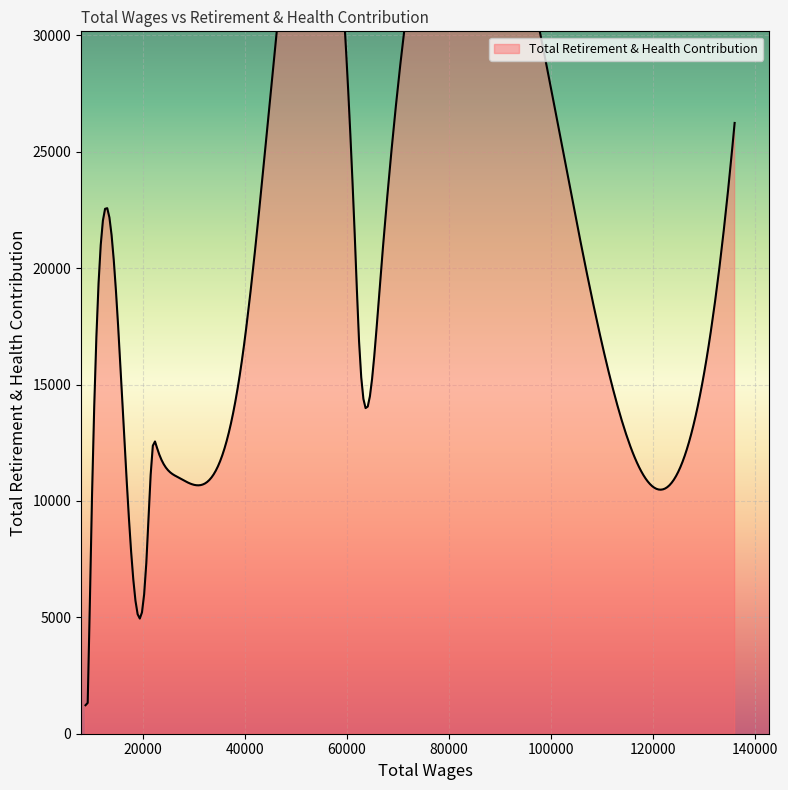

What position from the right is 61966.0?

9